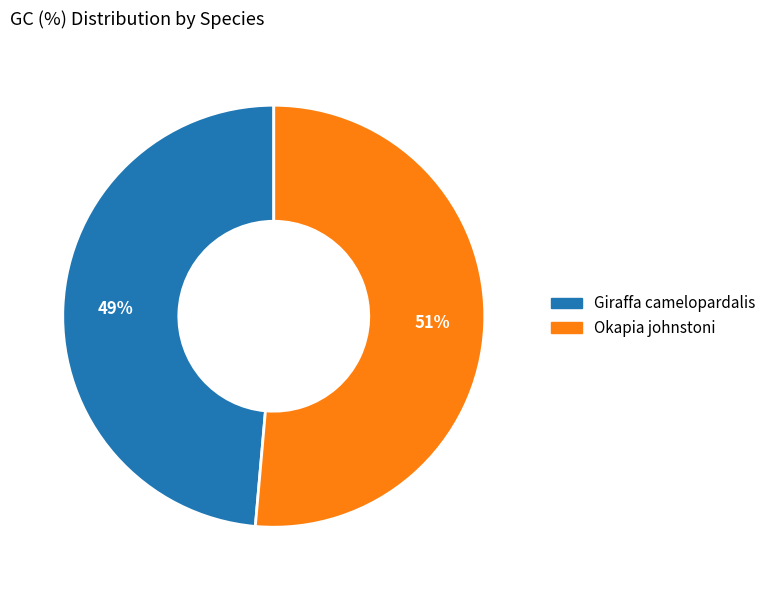

To the nearest percent, what is the average slice percentage?

50%